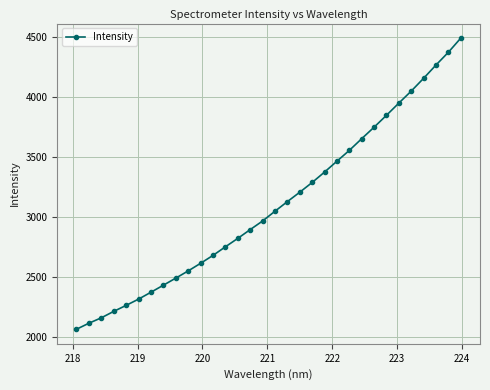

What is the greatest value displayed?

4494.5